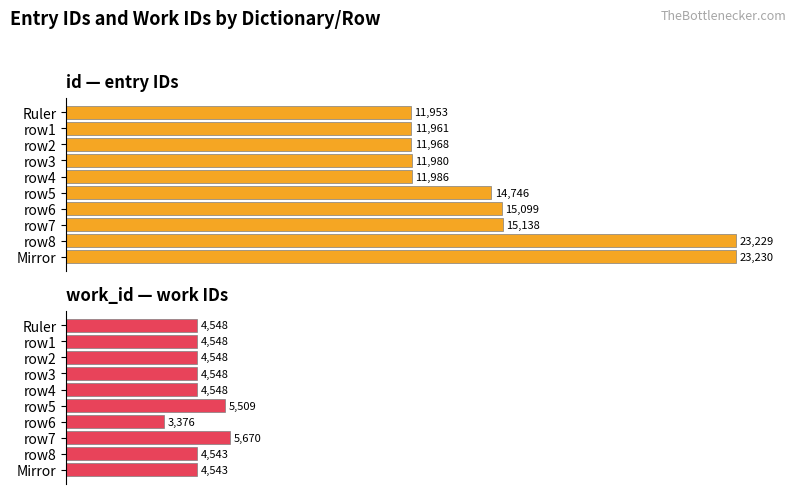

List the series in order of their peak value, highest first.

id, work_id